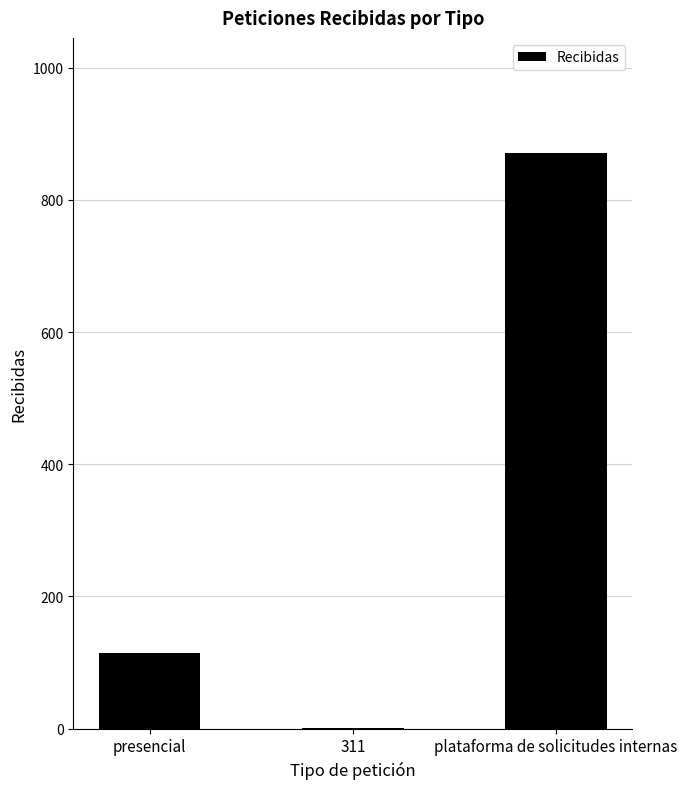

Reading right to left, what are all the values shown in this chart?

plataforma de solicitudes internas=871	311=1	presencial=115